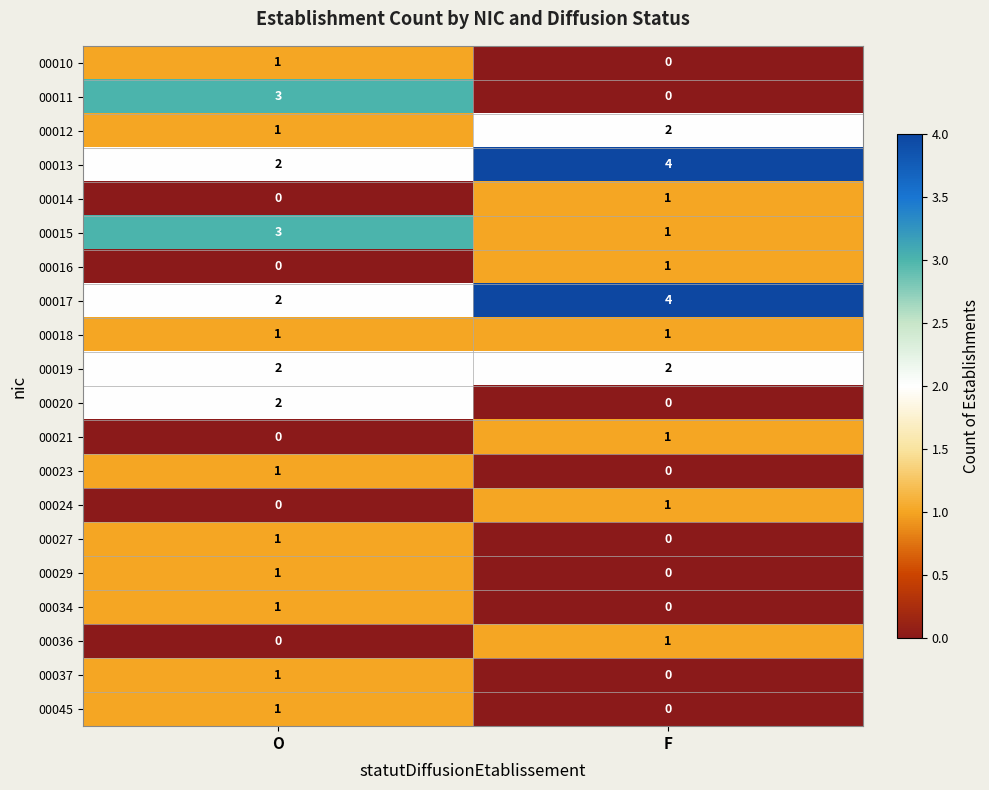

Which series has the widest spread of values?

00011